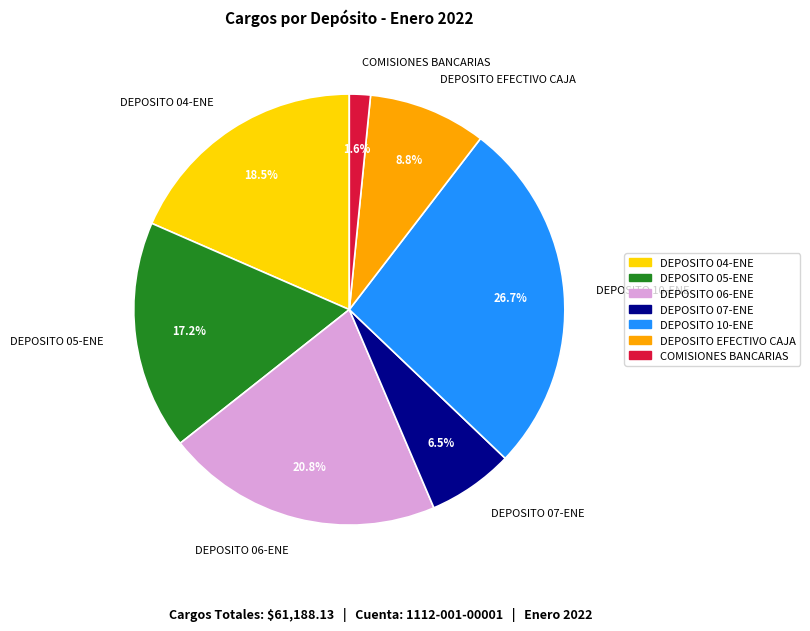

How many segments does this pie chart have?

7